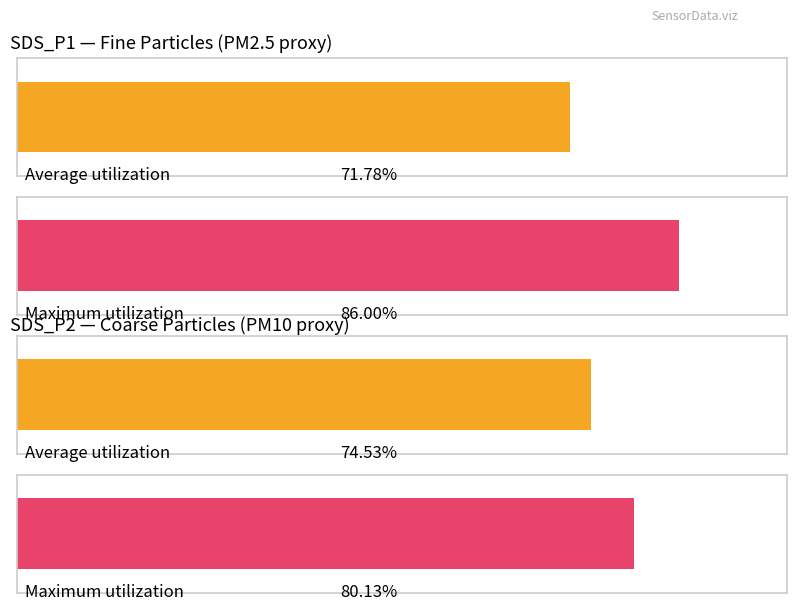

True or false: SDS_P2 has a value of 16.5 at 00:08.

False